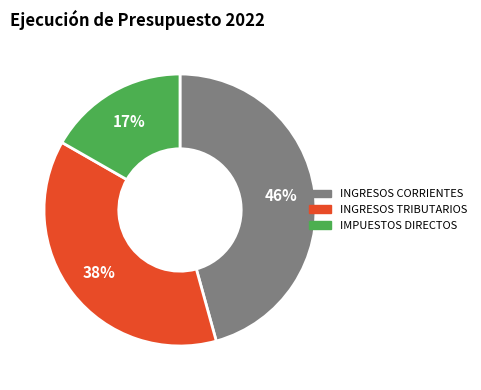

Is there a majority slice in this chart?

No